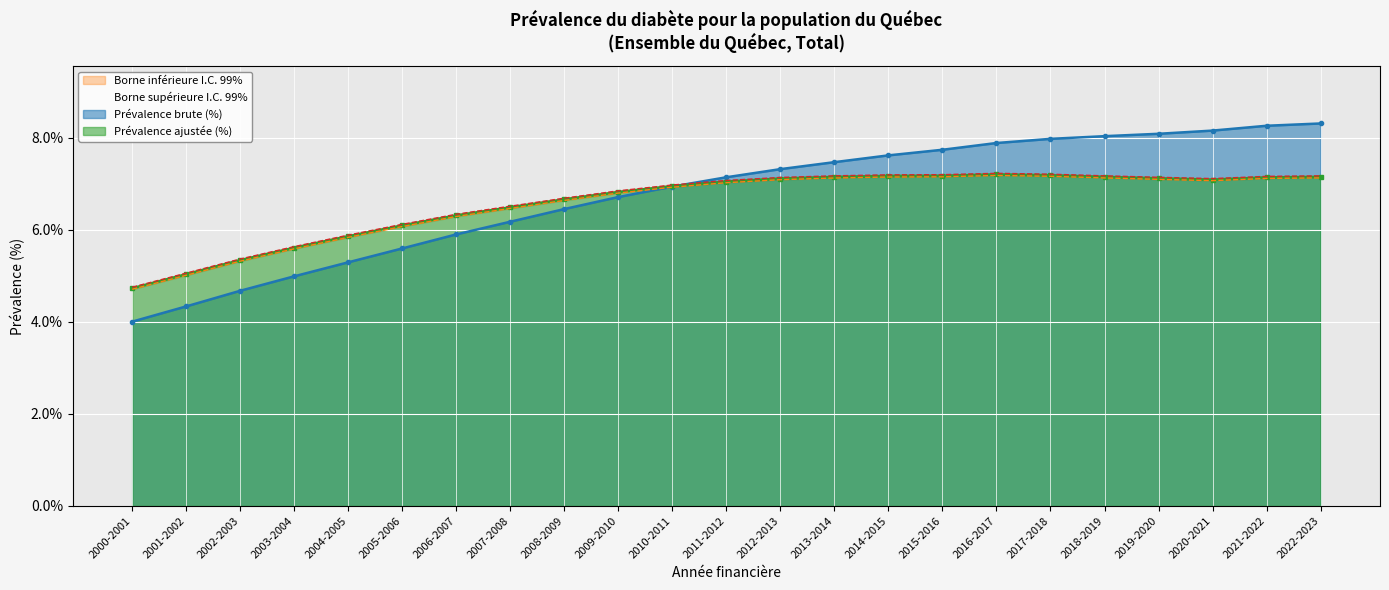

What is the greatest value displayed?

8.3